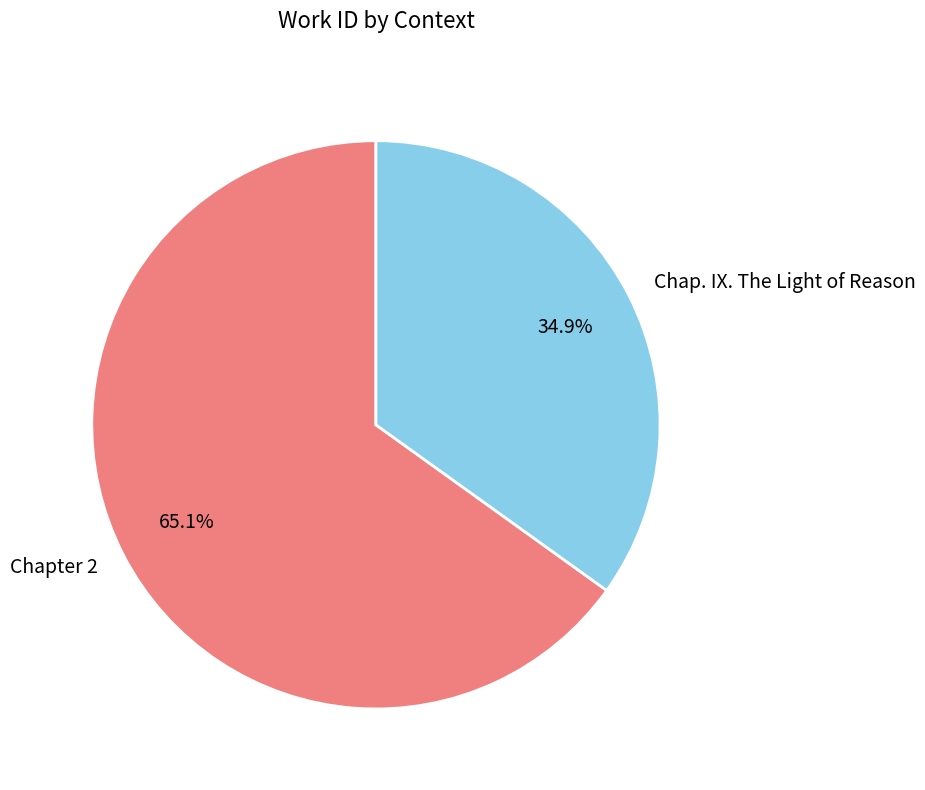

Which slice is the smallest?

Chap. IX. The Light of Reason